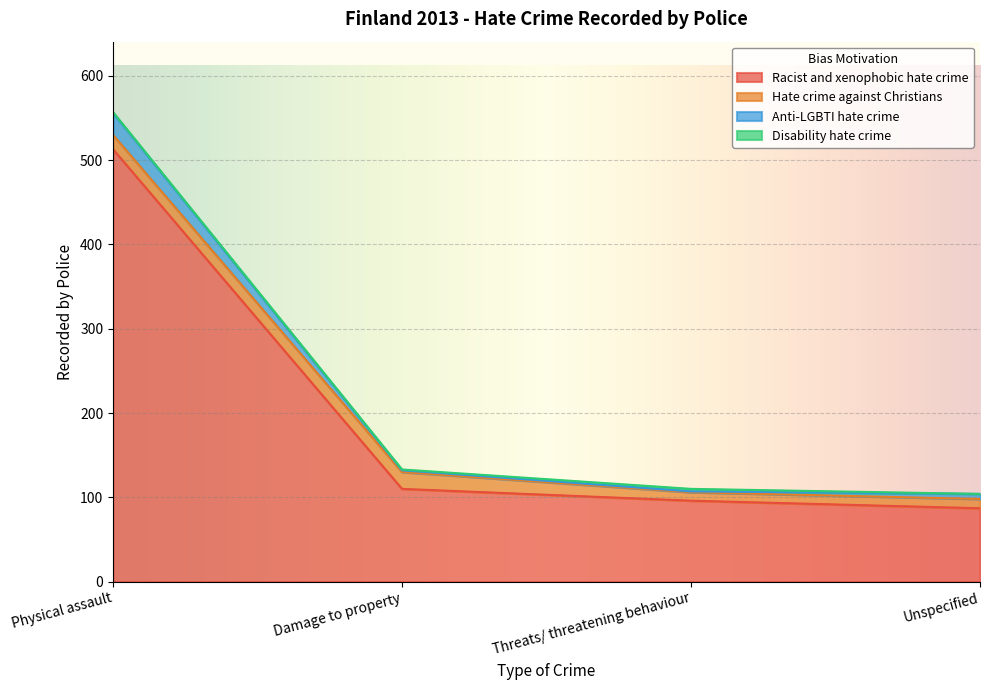

Which label corresponds to the largest value in the chart?

Physical assault